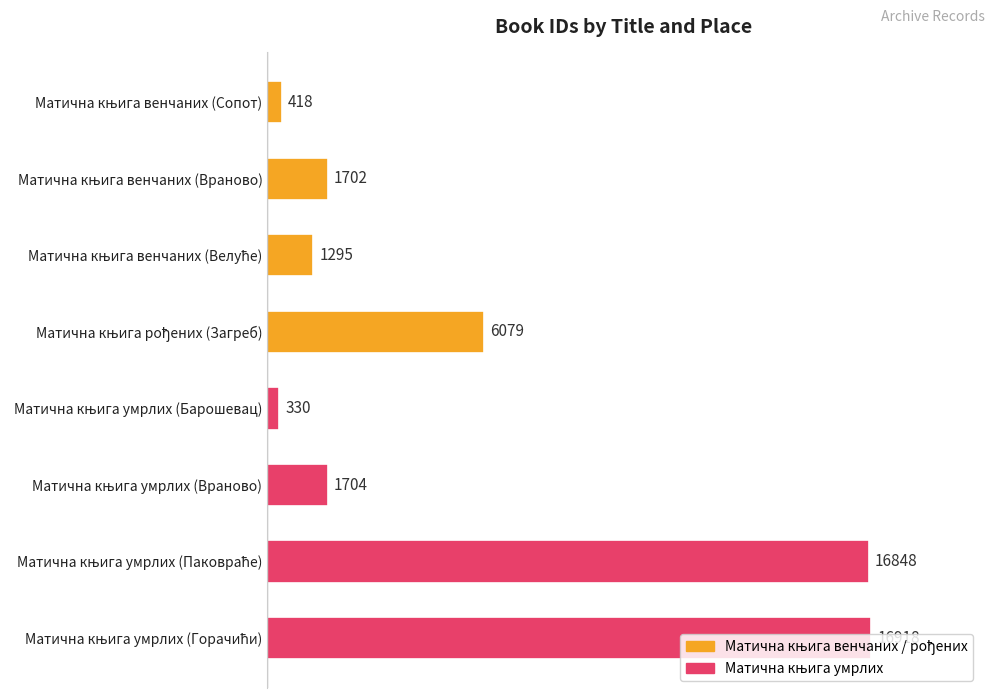

What is the difference between the maximum and second lowest values?

16500